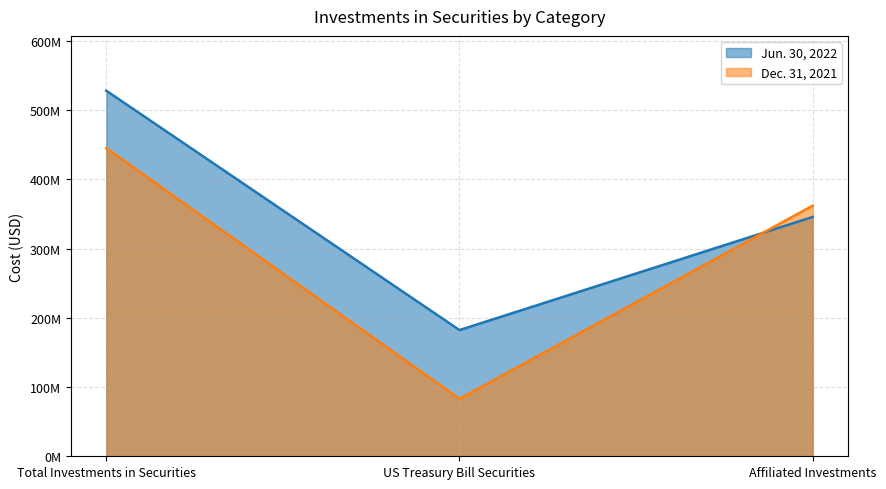

What is the label of the 2nd point from the right?

US Treasury Bill Securities